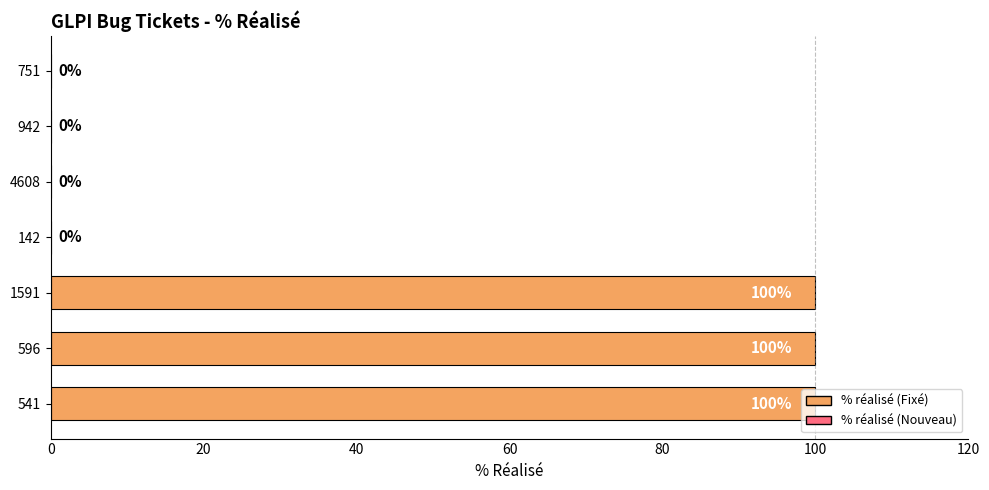

What is the change in value from 541 to 4608?

-100